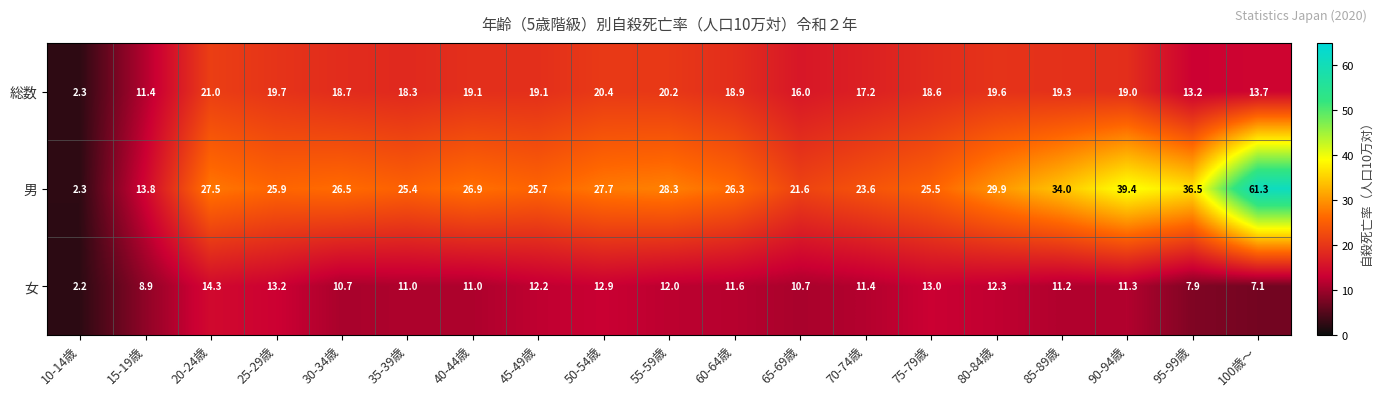

Between 35-39歳 and 40-44歳, which series saw the biggest shift?

男